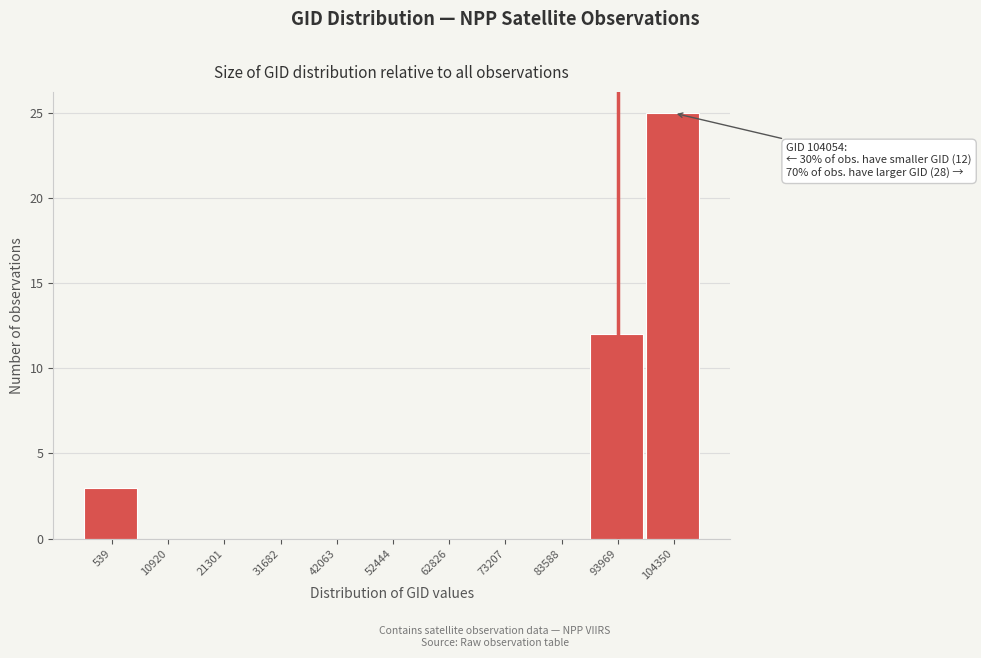

Reading left to right, what are all the values shown in this chart?

539=3	10920=0	21301=0	31682=0	42063=0	52444=0	62826=0	73207=0	83588=0	93969=12	104350=25